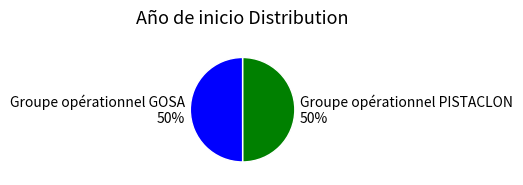

Count the number of slices in the pie.

2